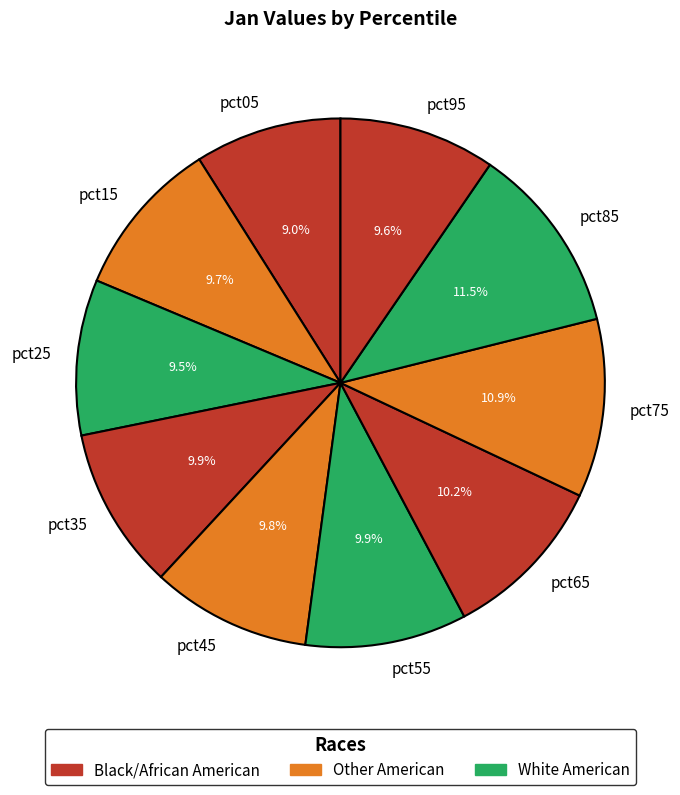

Between pct85 and pct15, which is larger?

pct85